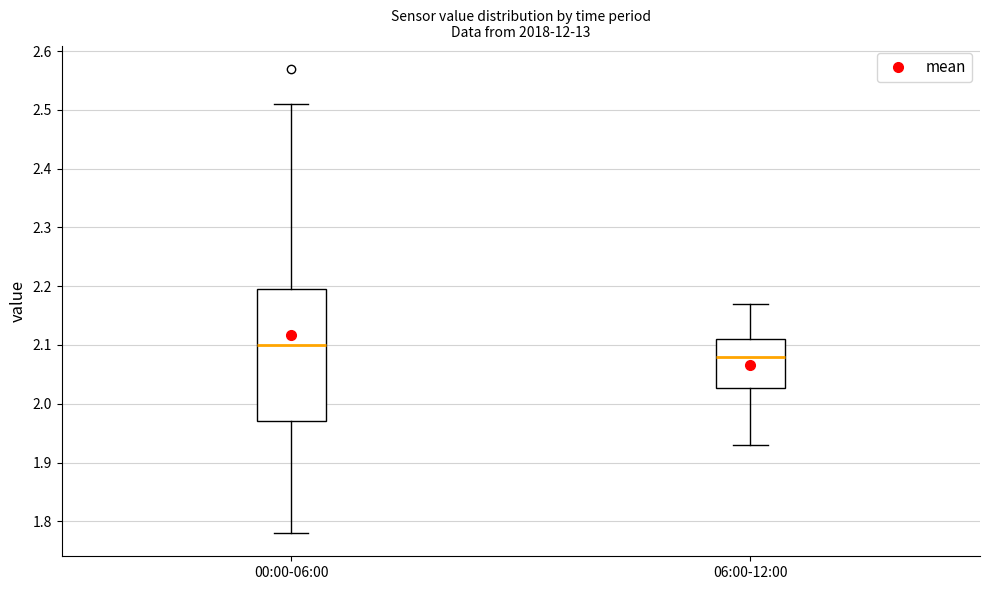

Which box has the highest median line?

00:00-06:00